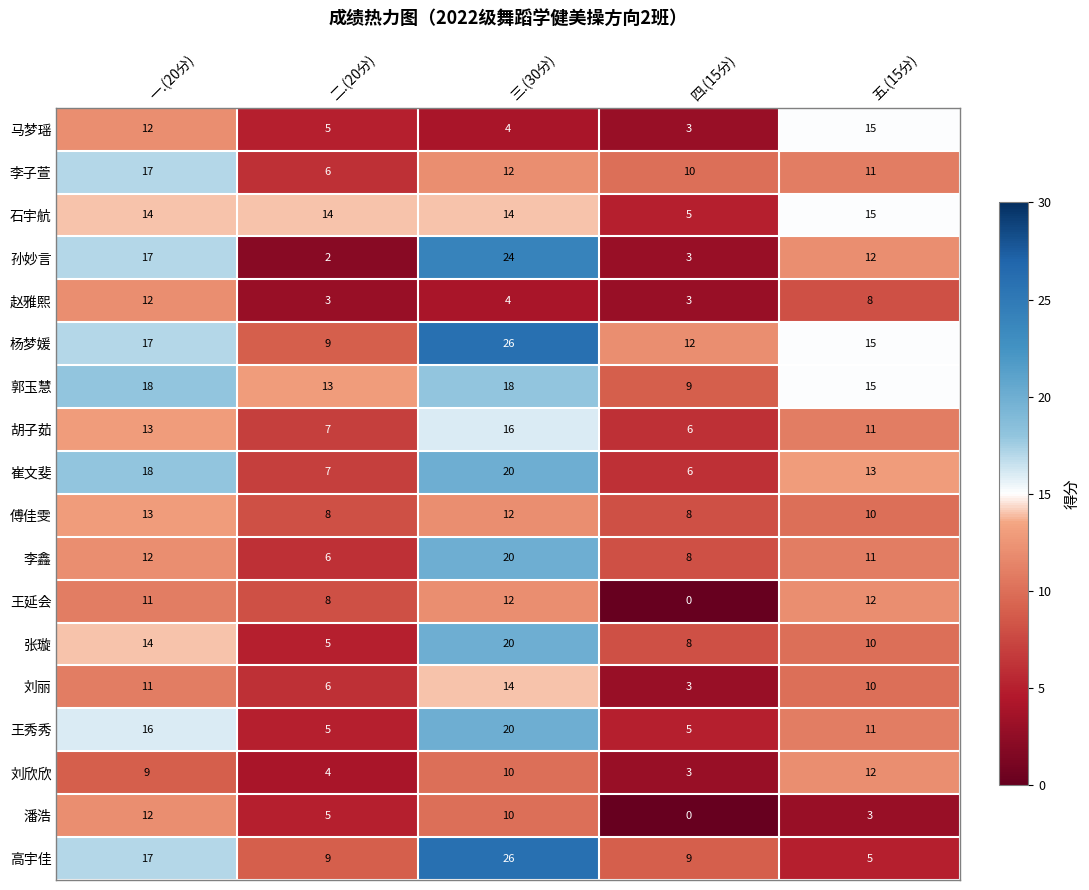

What is the maximum value for 马梦瑶?

15